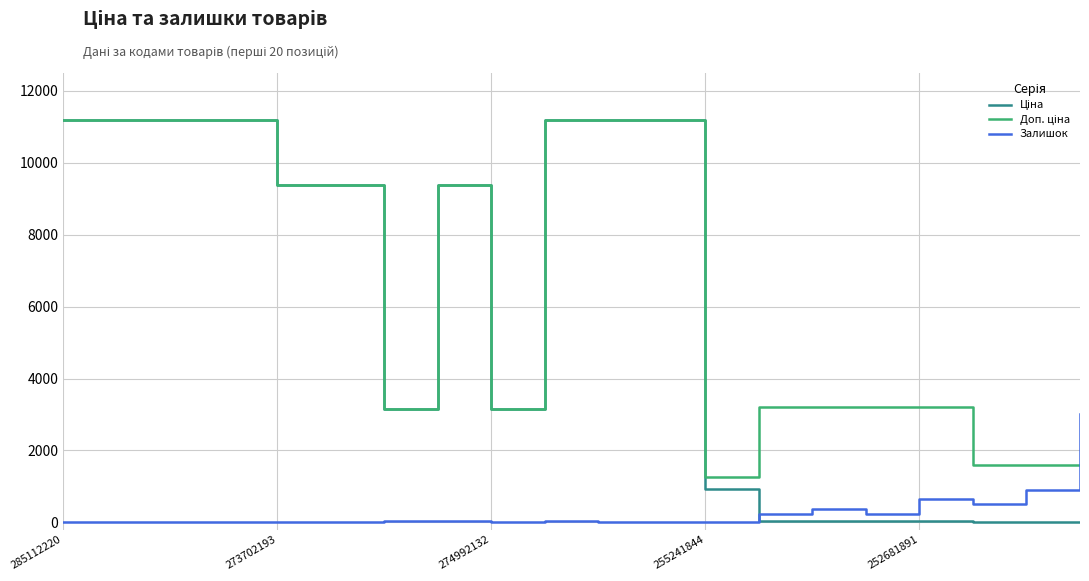

What is the maximum value for Залишок?

3012.0